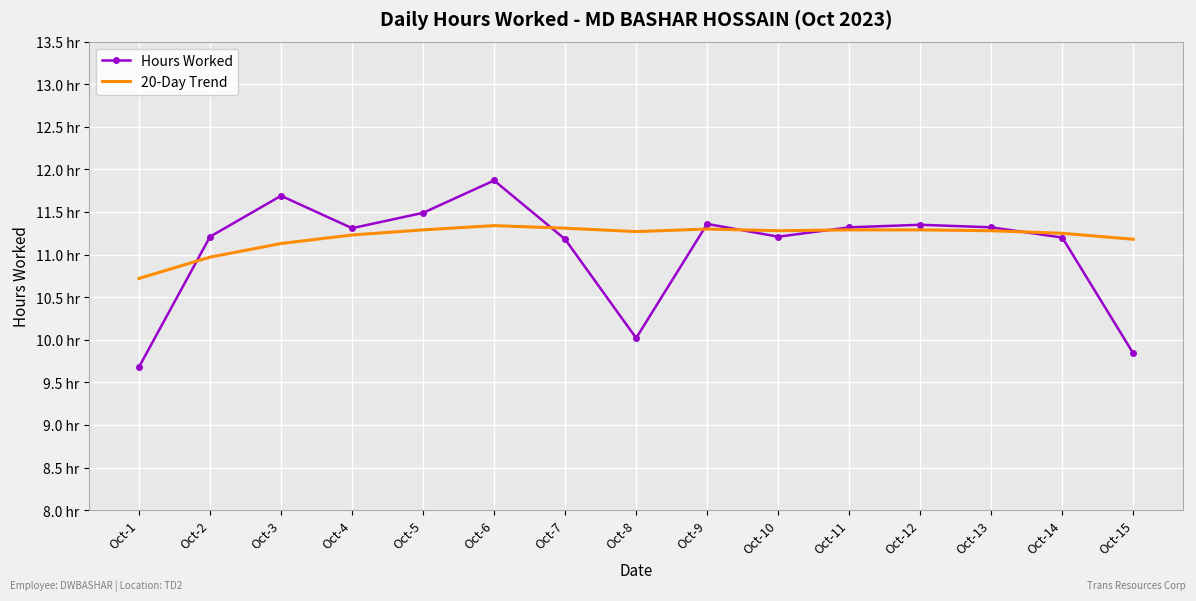

Reading left to right, transcribe all the data shown in this chart.

Hours Worked: 9.7	11.2	11.7	11.3	11.5	11.9	11.2	10.0	11.4	11.2	11.3	11.3	11.3	11.2	9.8
20-Day Trend: 10.7	11.0	11.1	11.2	11.3	11.3	11.3	11.3	11.3	11.3	11.3	11.3	11.3	11.2	11.2